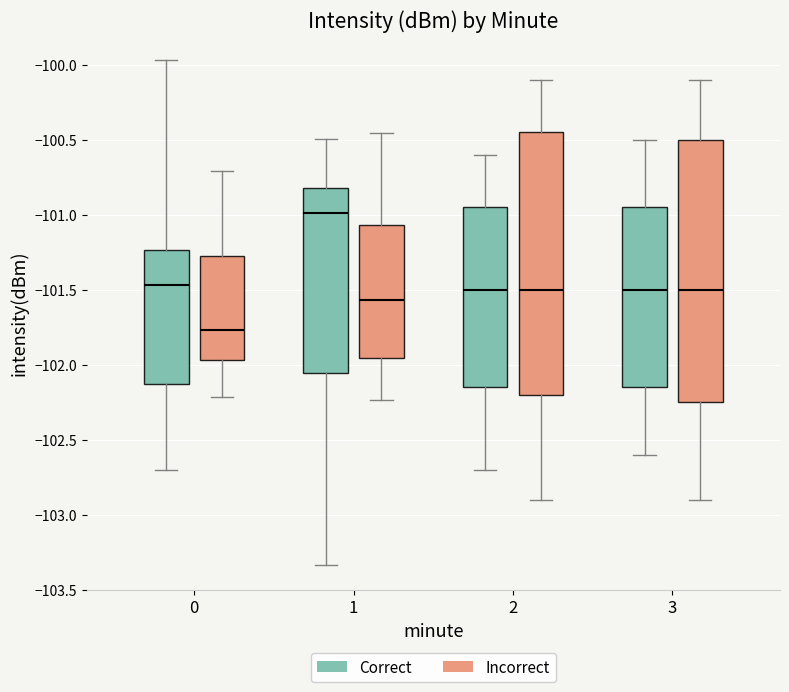

Reading left to right, transcribe this box plot: for each box, give where its median line is, the range the box spans, and where its two whiskers end, as read against the y-axis. The values are not printed on the chart, so give them approximately, as read against the axis.

0 (Correct): median -101.45, box -102.15 to -101.25, whiskers -102.70 to -99.95
0 (Incorrect): median -101.75, box -101.95 to -101.30, whiskers -102.20 to -100.70
1 (Correct): median -101.00, box -102.05 to -100.80, whiskers -103.35 to -100.50
1 (Incorrect): median -101.55, box -101.95 to -101.05, whiskers -102.25 to -100.45
2 (Correct): median -101.50, box -102.15 to -100.95, whiskers -102.70 to -100.60
2 (Incorrect): median -101.50, box -102.20 to -100.45, whiskers -102.90 to -100.10
3 (Correct): median -101.50, box -102.15 to -100.95, whiskers -102.60 to -100.50
3 (Incorrect): median -101.50, box -102.25 to -100.50, whiskers -102.90 to -100.10